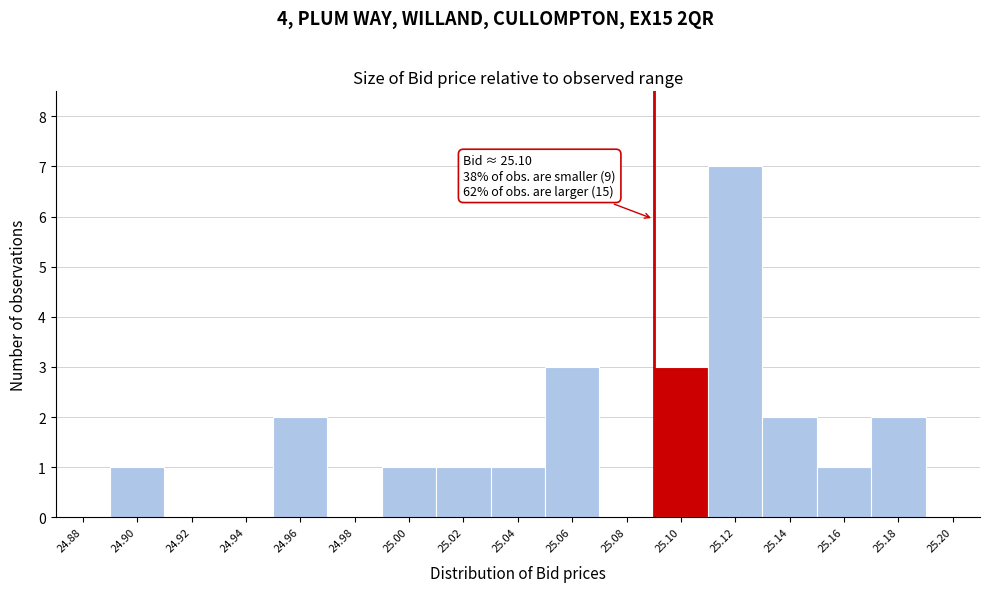

Reading left to right, transcribe all the data shown in this chart.

24.88=0	24.90=1	24.92=0	24.94=0	24.96=2	24.98=0	25.00=1	25.02=1	25.04=1	25.06=3	25.08=0	25.10=3	25.12=7	25.14=2	25.16=1	25.18=2	25.20=0